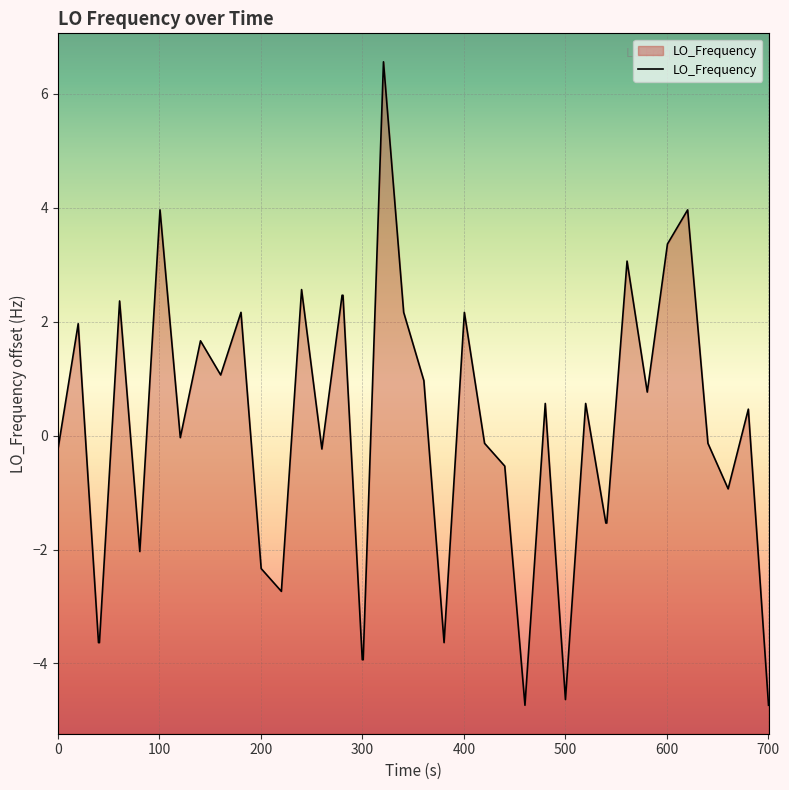

True or false: there are more than 2 points higher than both neighbors.

True